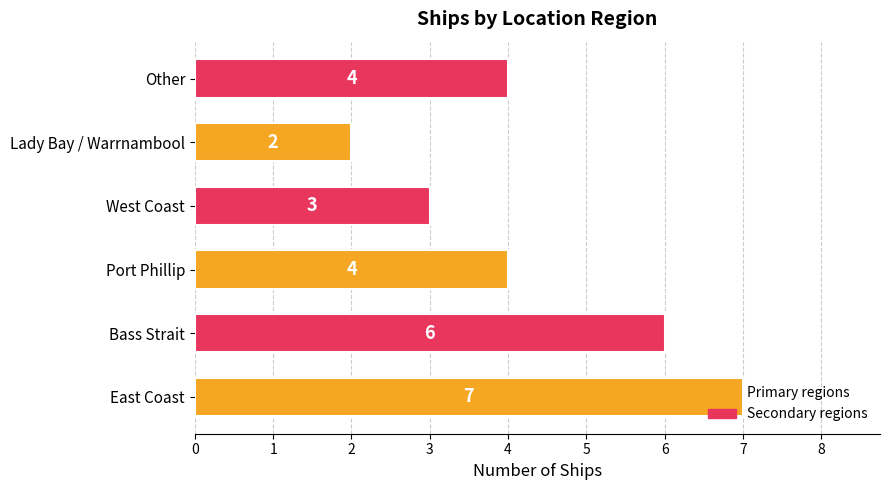

What is the smallest value displayed?

2